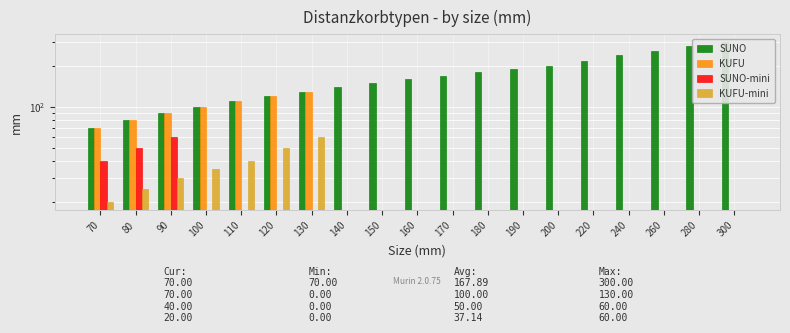

Rank the series by their maximum value, from lowest to highest.

SUNO-mini, KUFU-mini, KUFU, SUNO